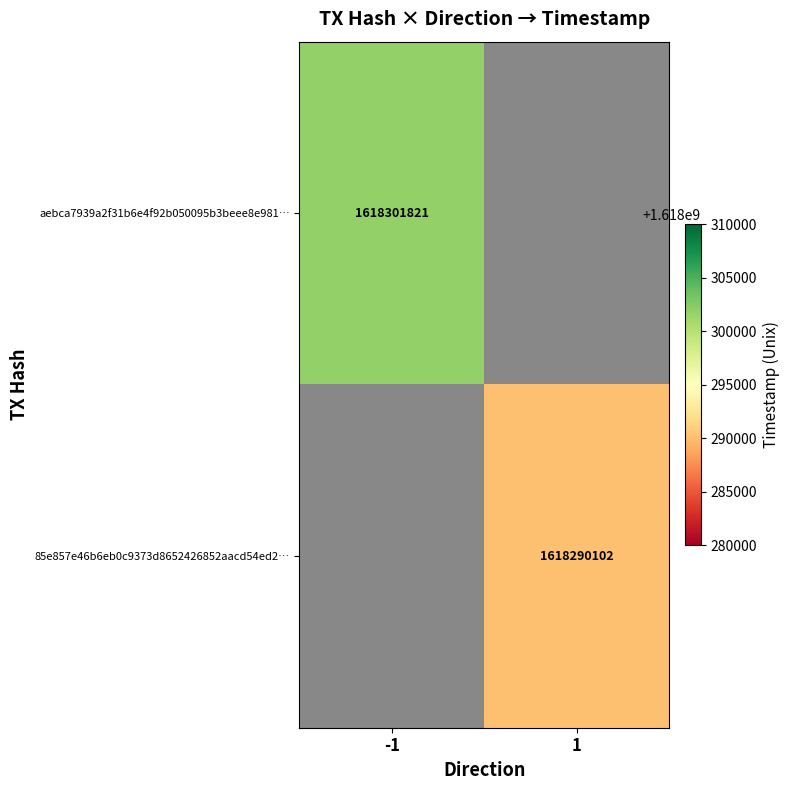

Count the number of categories in the chart.

2